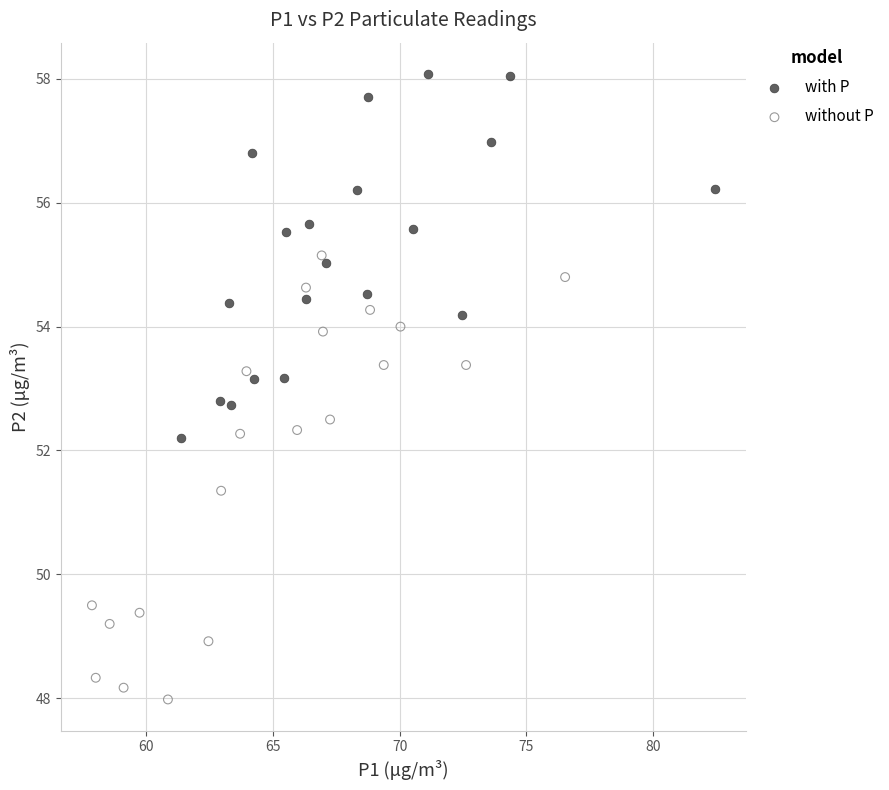

Which series contains the lowest Y value?

without P